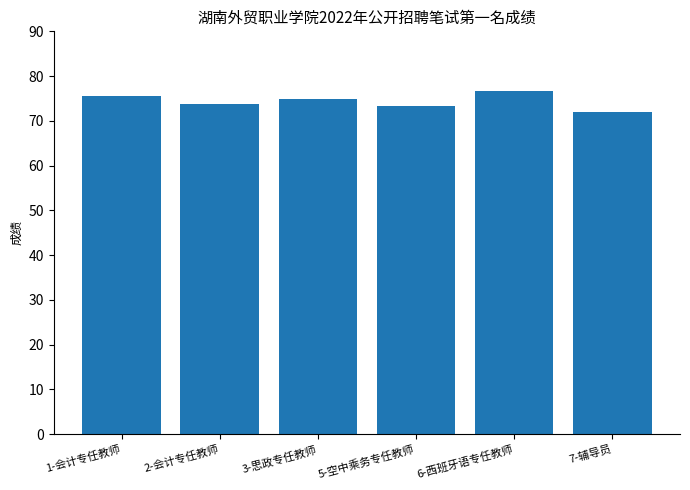

Count the number of categories in the chart.

6